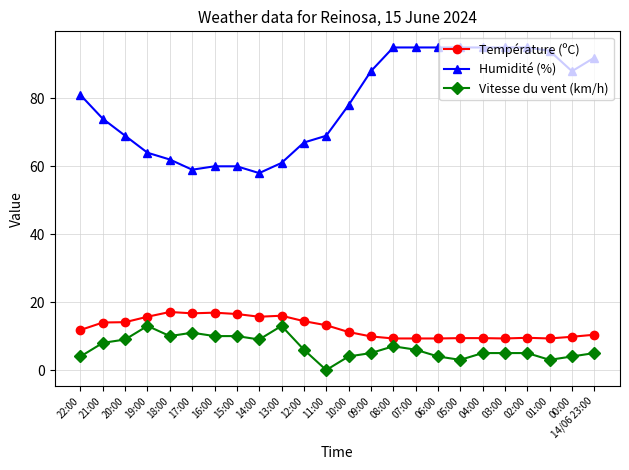

True or false: Température (ºC) has a value of 7.2 at 16:00.

False